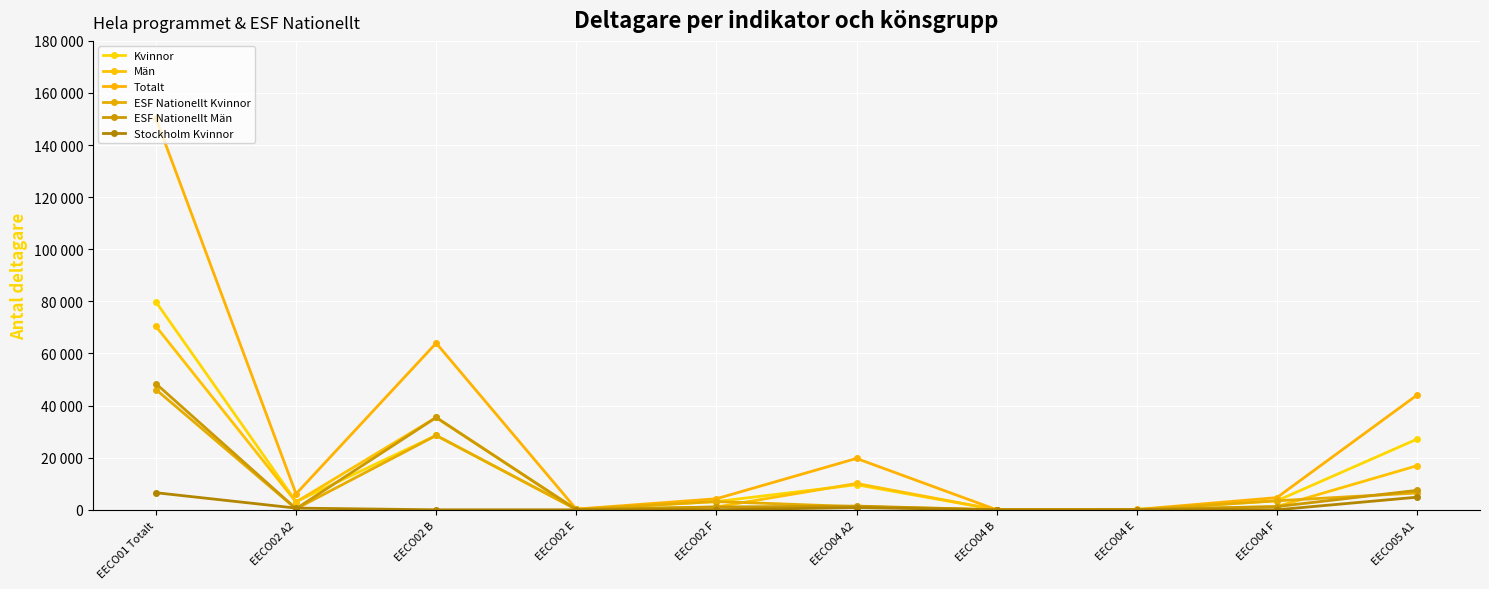

Where is Män nearest to the value 35210?

EECO02 B